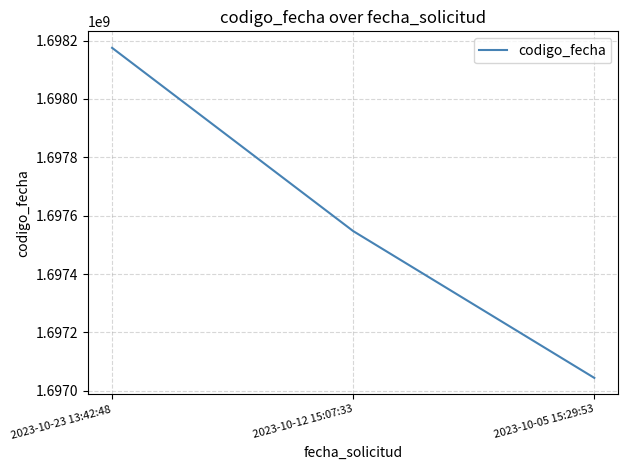

Rank the categories by value from lowest to highest.

2023-10-05 15:29:53, 2023-10-12 15:07:33, 2023-10-23 13:42:48